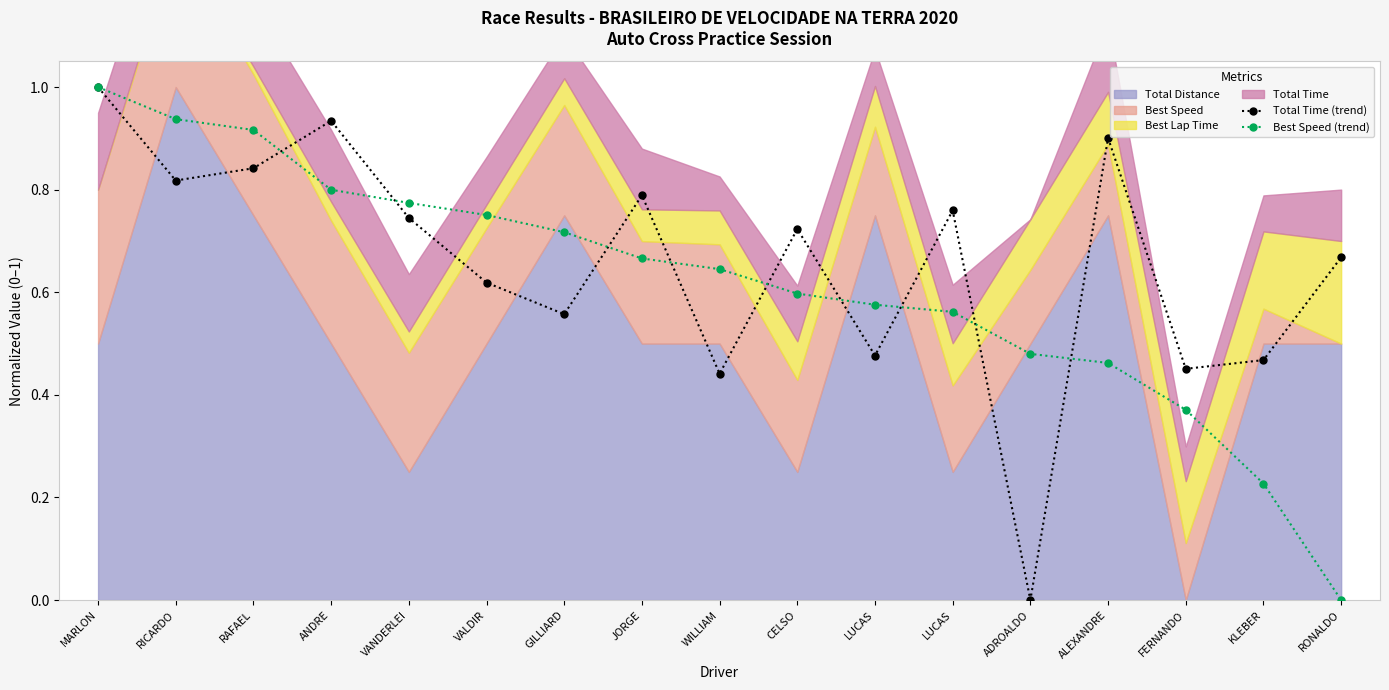

What is the value of the Total Time (trend) point at the 12th from the left?

0.5